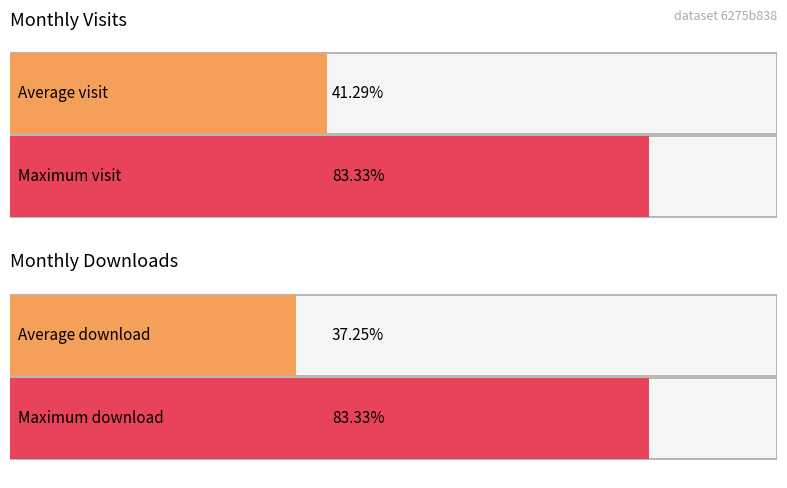

List the series in order of their peak value, highest first.

monthly_visit, monthly_download_resource